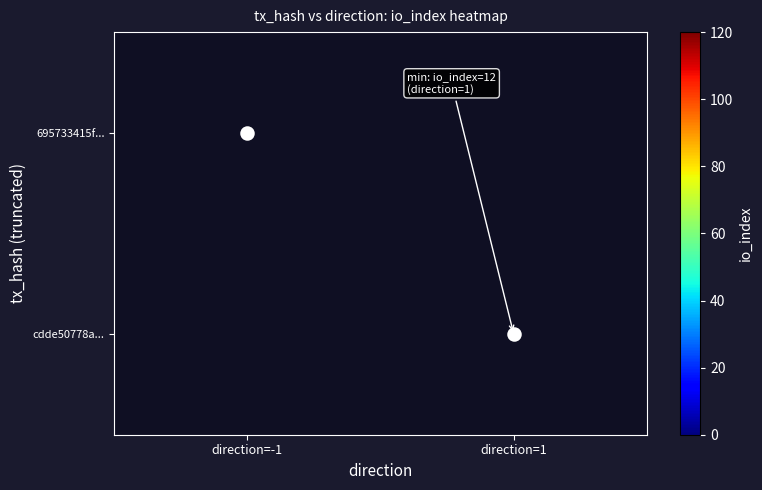

Rank the series at direction=-1 from highest to lowest value.

695733415f..., cdde50778a...